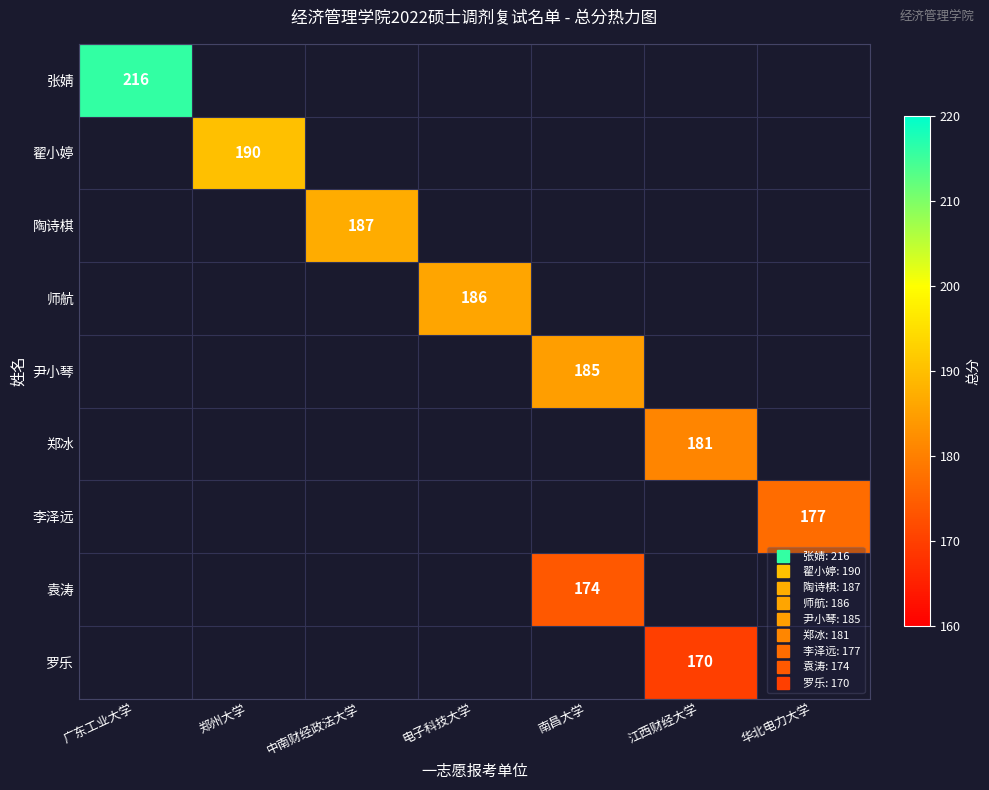

Which series has the largest range (max minus min)?

张婧